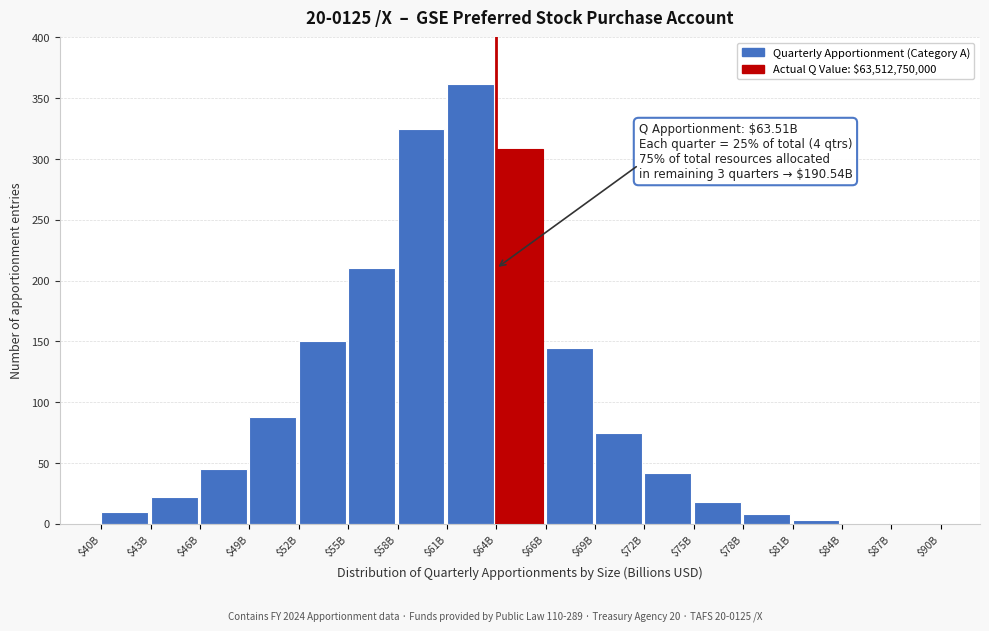

What value does the data have at $64B?

308